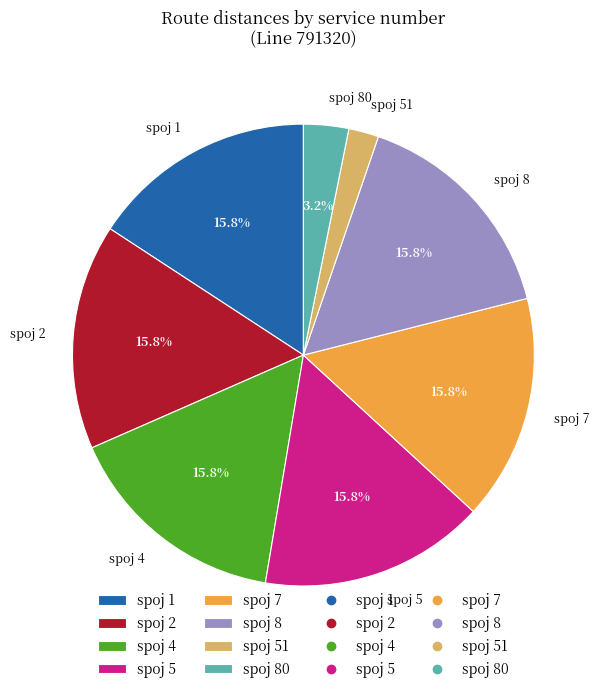

Is there a majority slice in this chart?

No